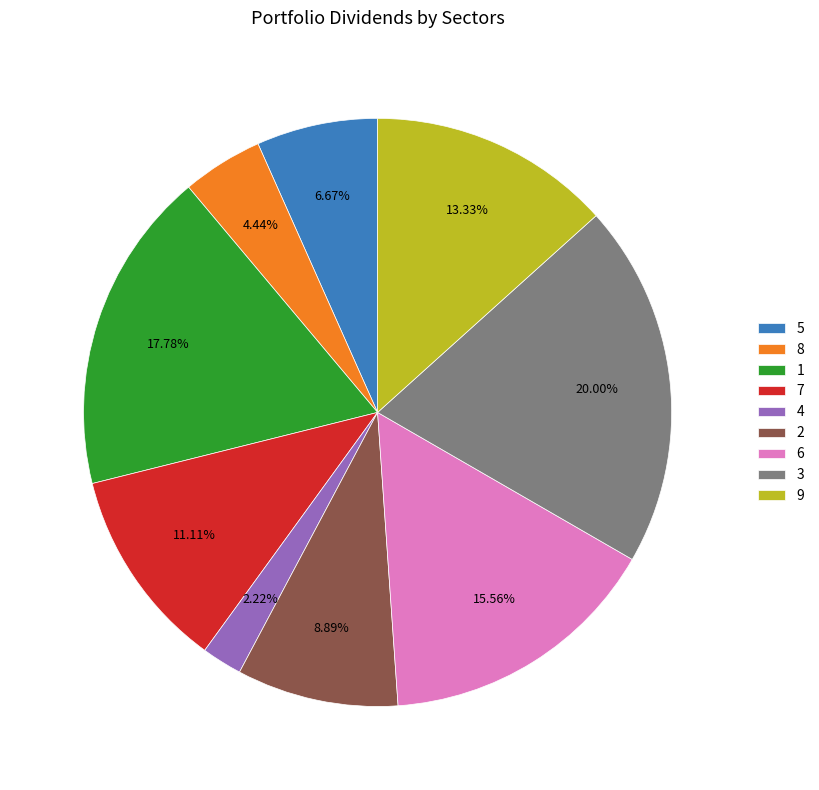

Does 1 represent more than half of the total?

No